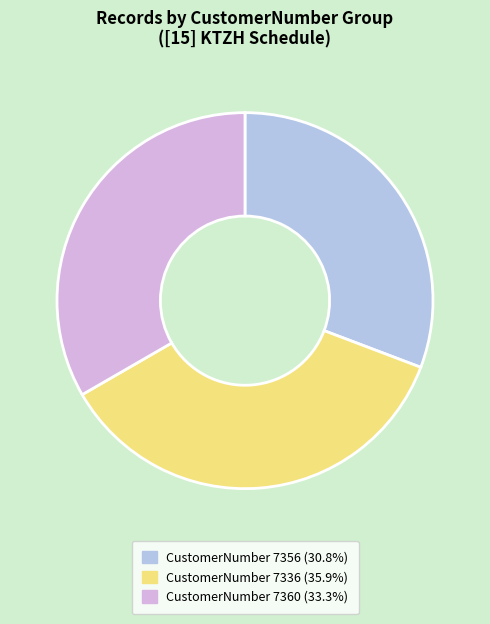

Is there a majority slice in this chart?

No